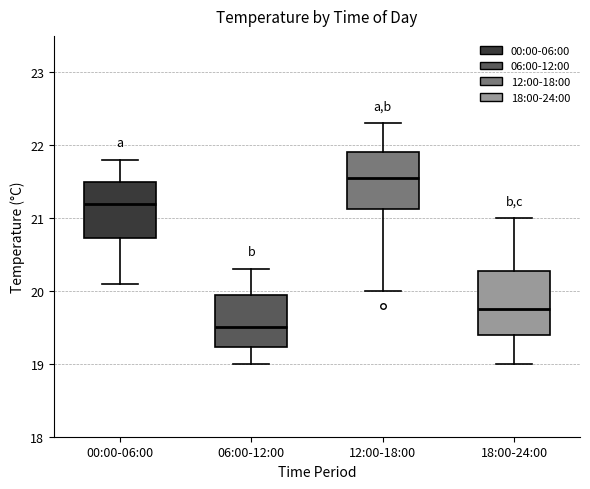

Reading left to right, read every box against the y-axis: the position of its median line, the range the box covers, and the ends of its whiskers. The values are not printed on the chart, so give them approximately, as read against the axis.

00:00-06:00: median 21.2, box 20.7 to 21.5, whiskers 20.1 to 21.8
06:00-12:00: median 19.5, box 19.2 to 20.0, whiskers 19.0 to 20.3
12:00-18:00: median 21.6, box 21.1 to 21.9, whiskers 20.0 to 22.3
18:00-24:00: median 19.8, box 19.4 to 20.3, whiskers 19.0 to 21.0